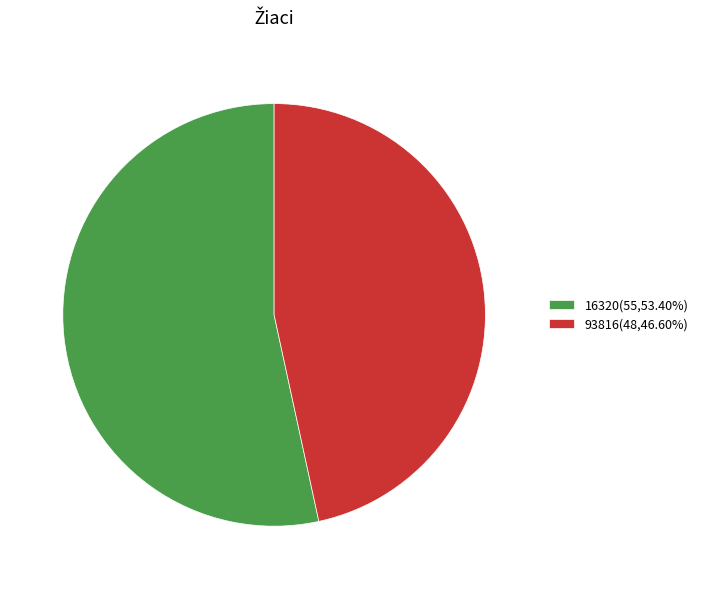

Combined, do 16320(55,53.40%) and 93816(48,46.60%) account for over 50%?

Yes